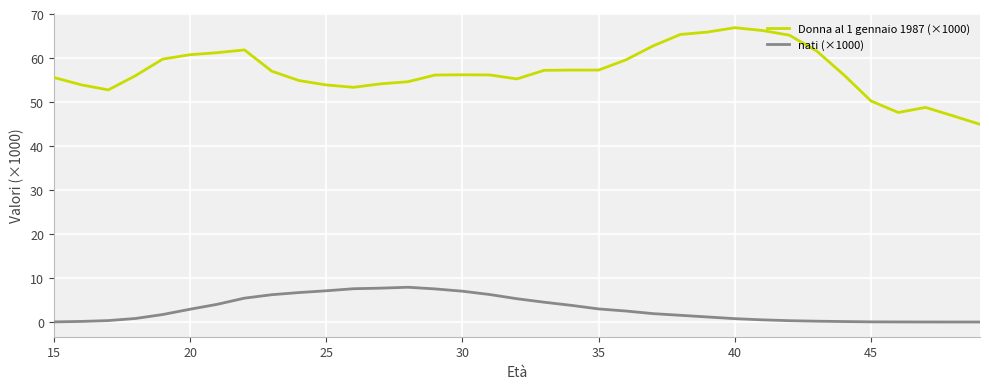

Does the chart display data point markers on the line(s)?

No